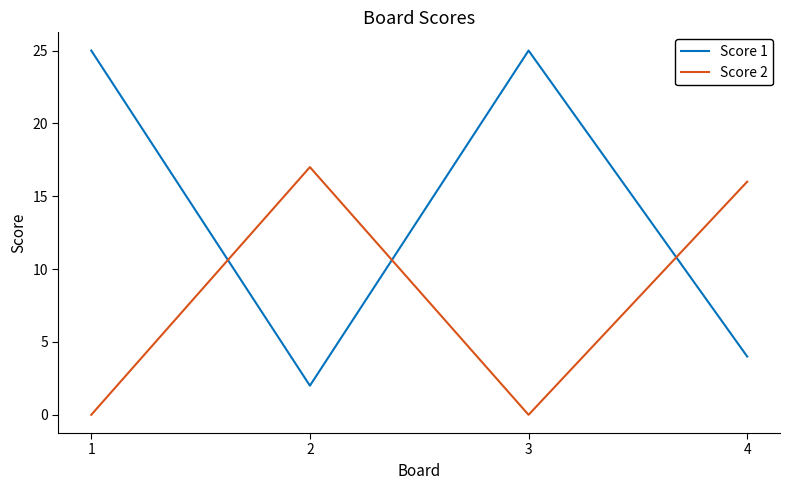

How many interior local peaks does the Score 2 series have?

1